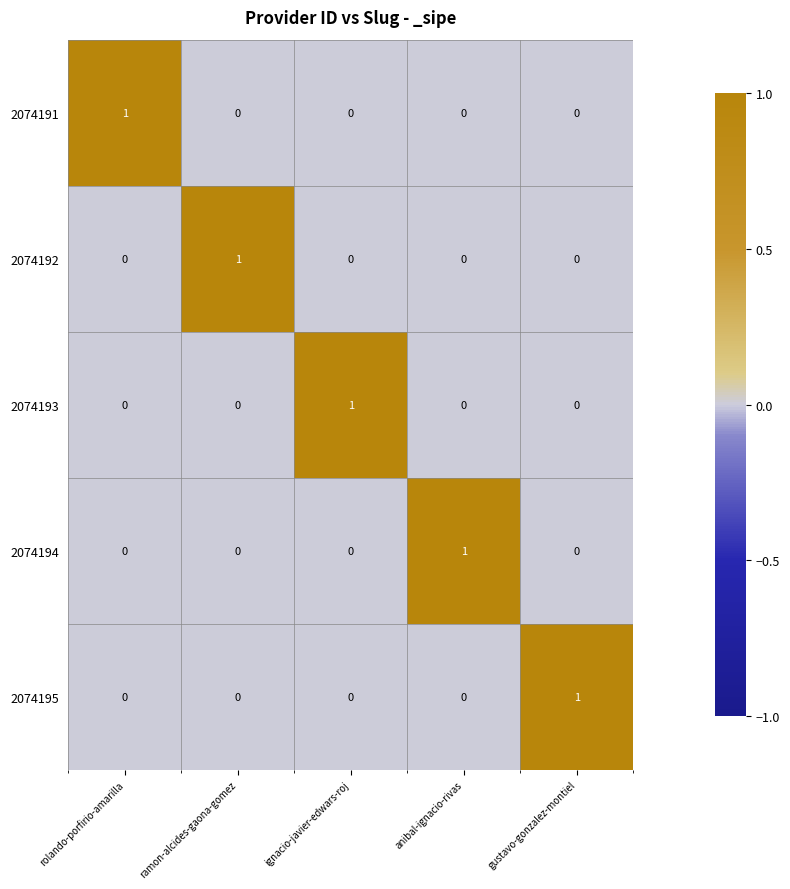

At how many categories does at least one series exceed 0?

5